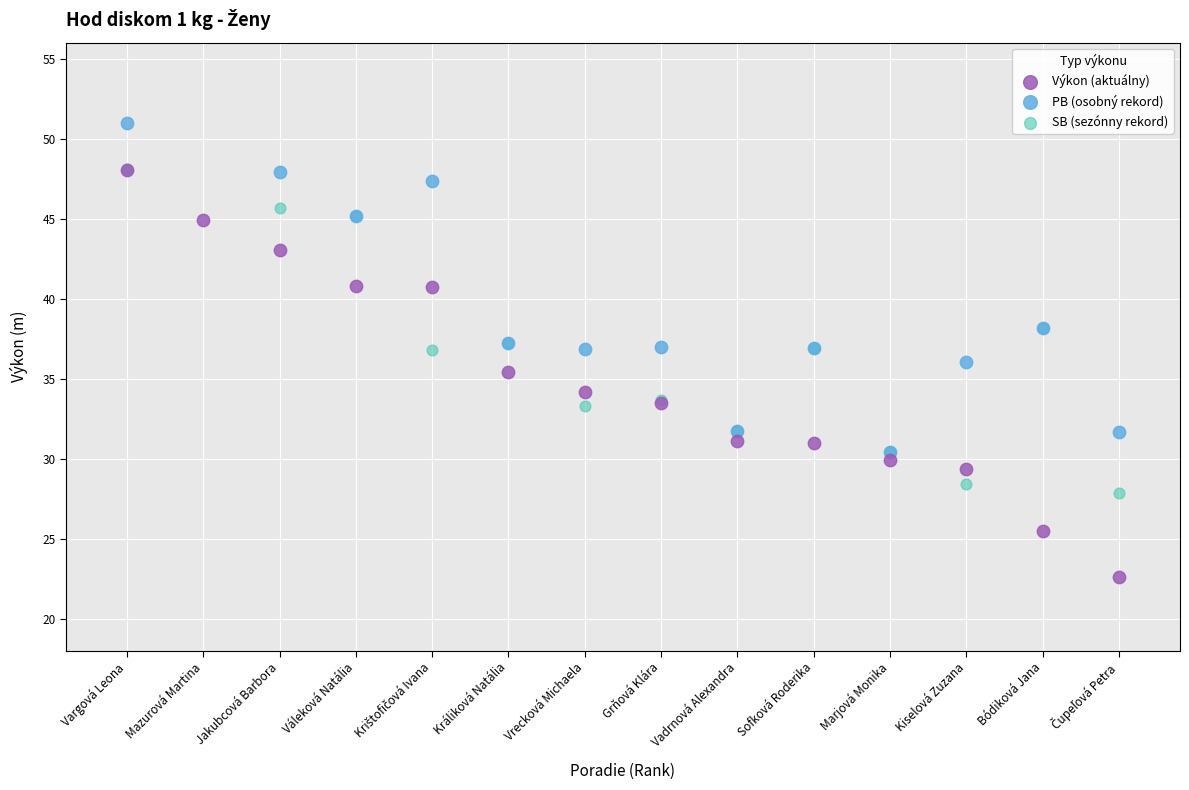

Which series contains the highest Y value?

PB (osobný rekord)